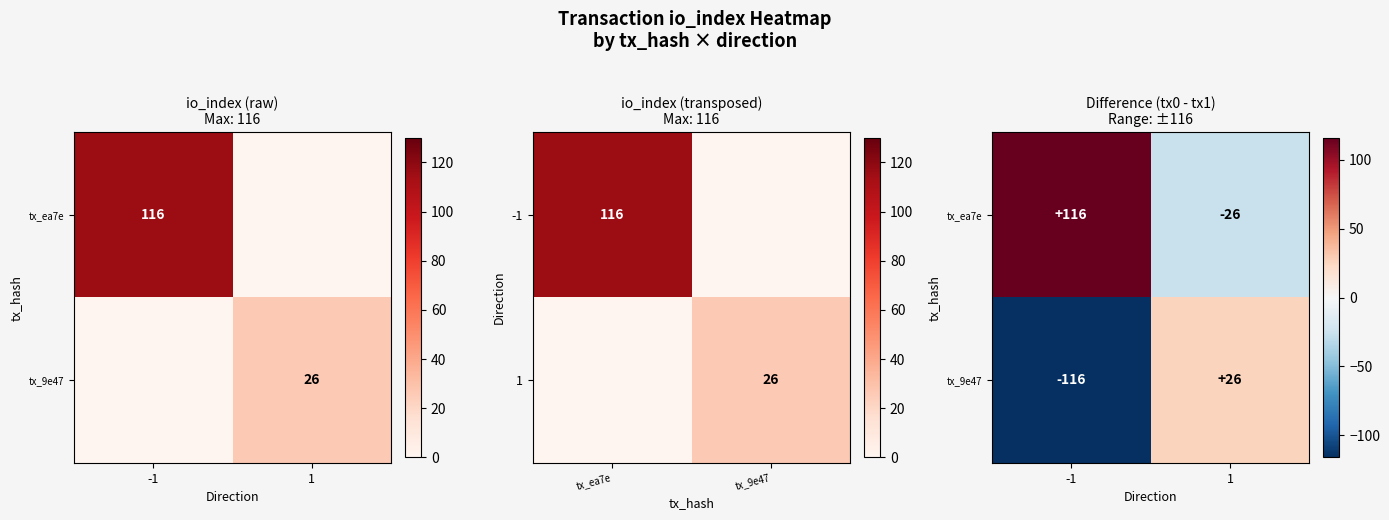

True or false: tx_9e47 has a value of -192 at -1.

False